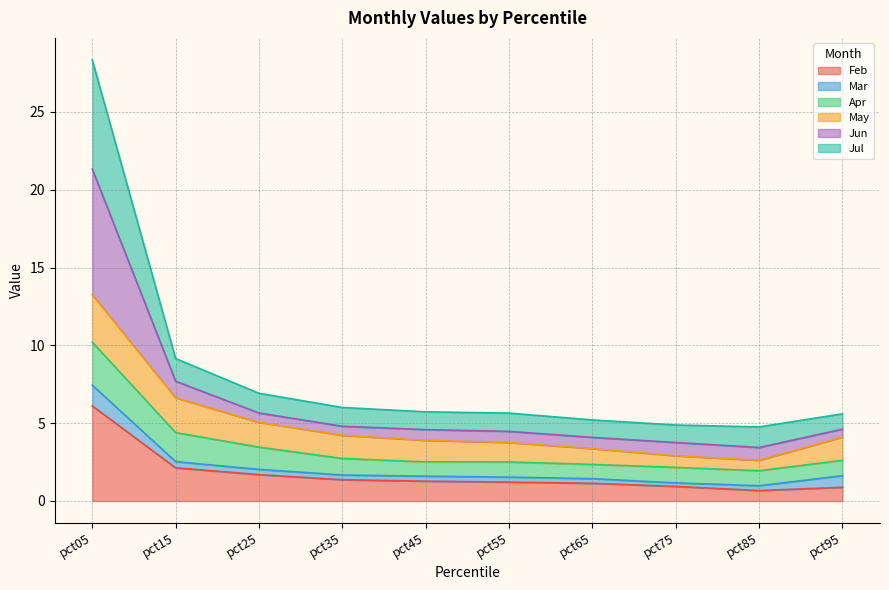

True or false: Feb has a value of 2.0 at pct65.

False